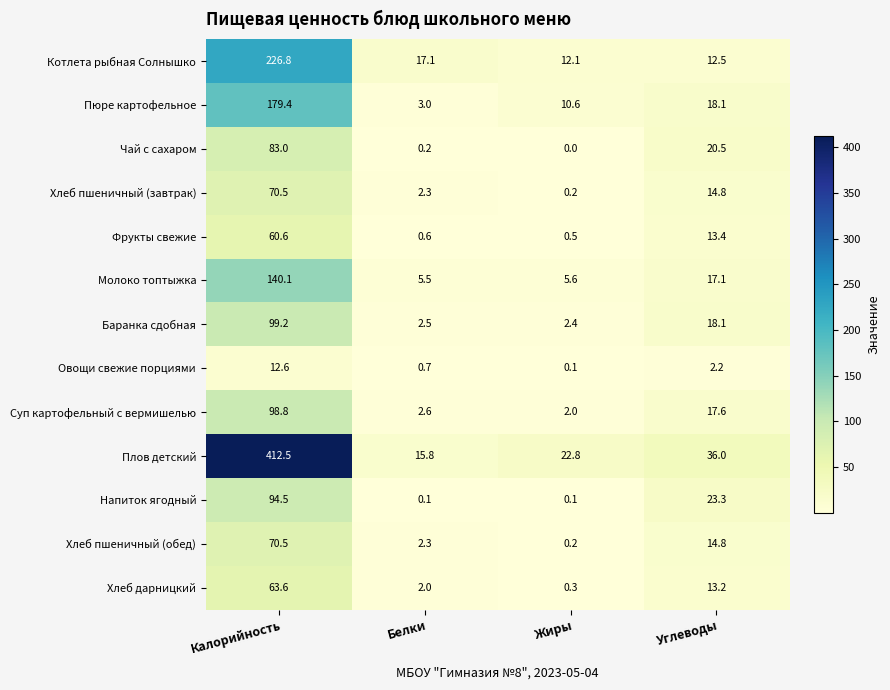

What is the sum of all Овощи свежие порциями values?

15.6